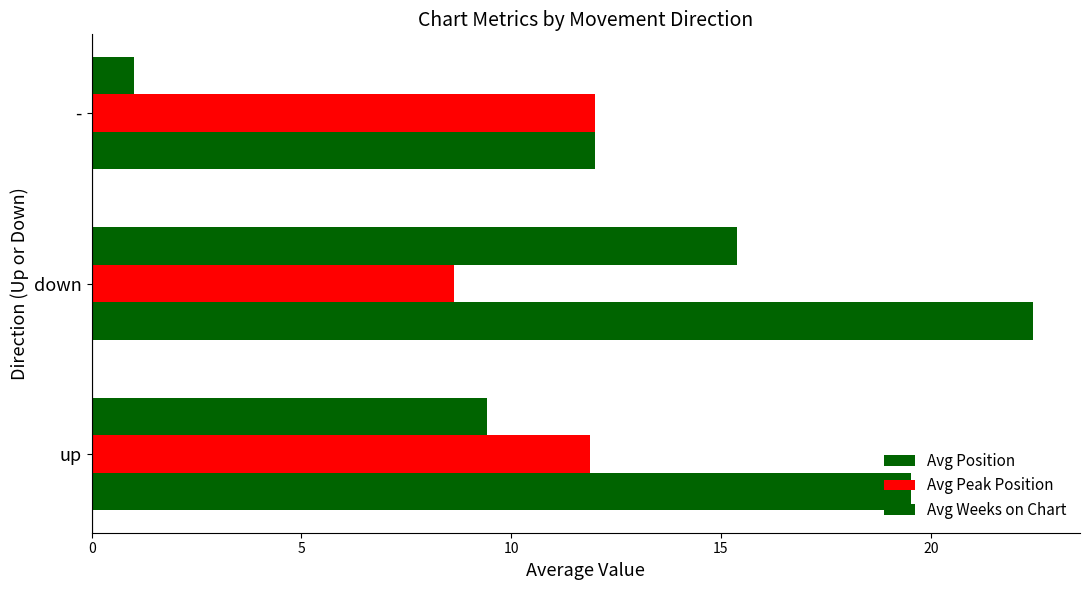

How many values in the Avg Position series are below 19?

1